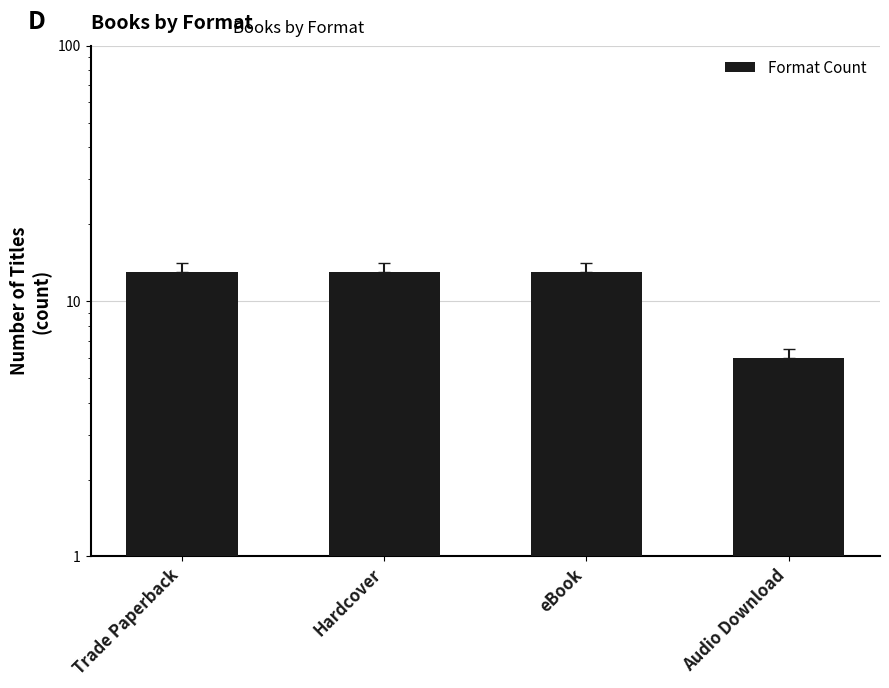

Between Trade Paperback and eBook, which is larger?

Trade Paperback